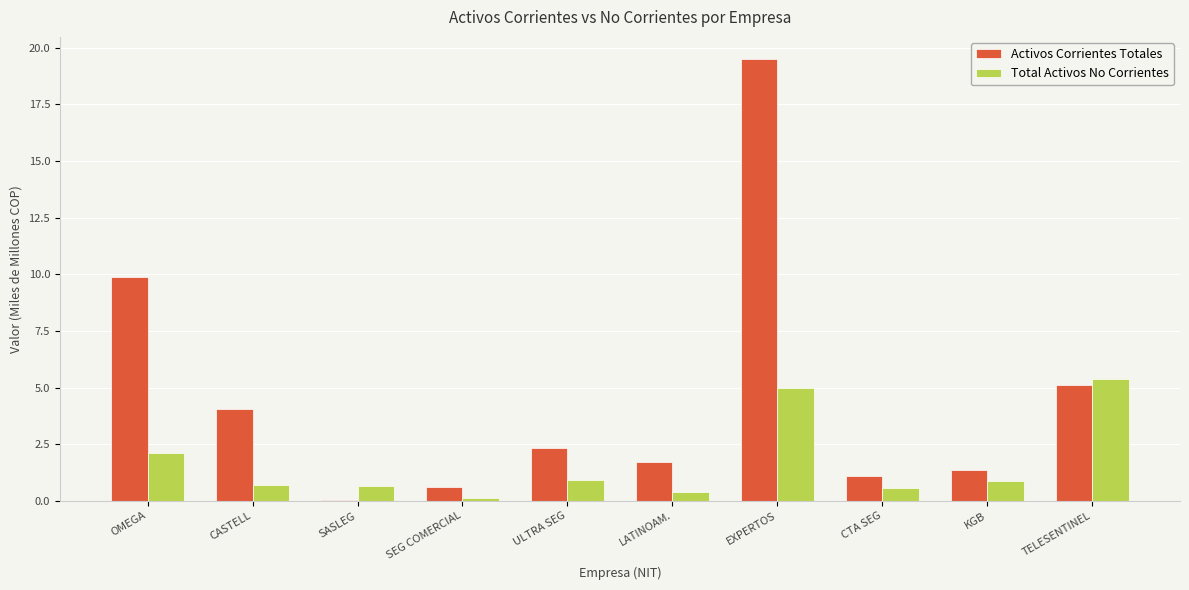

The Activos Corrientes Totales series shows 0.0 at SASLEG. True or false?

True